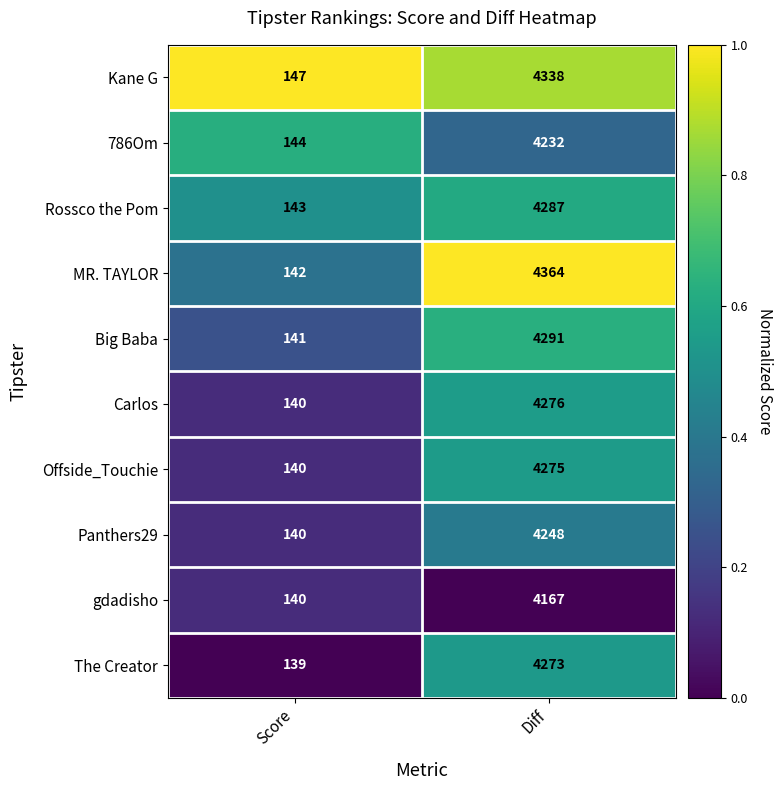

Count the number of categories in the chart.

2